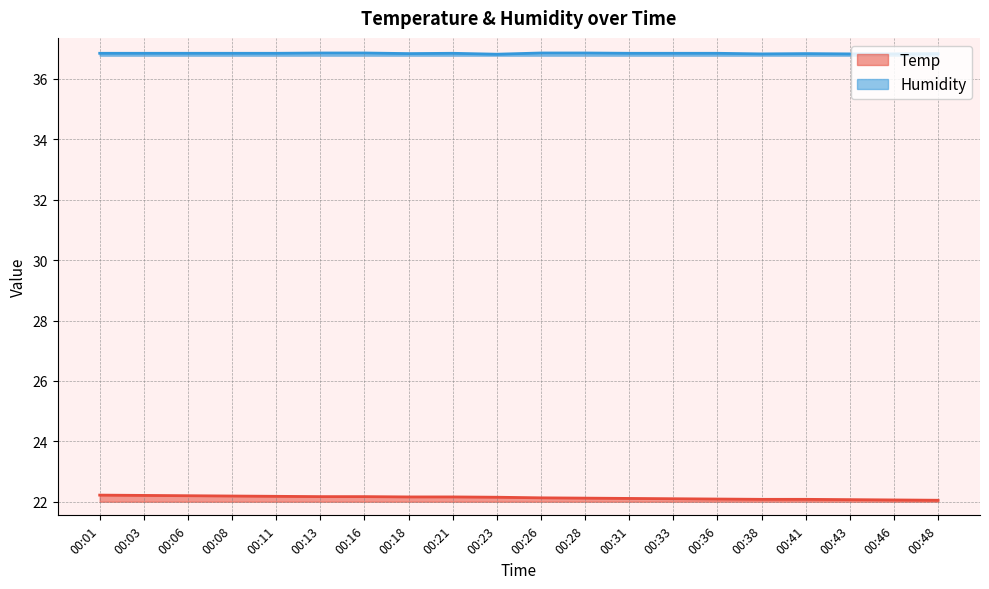

Where is Temp nearest to the value 22?

00:48